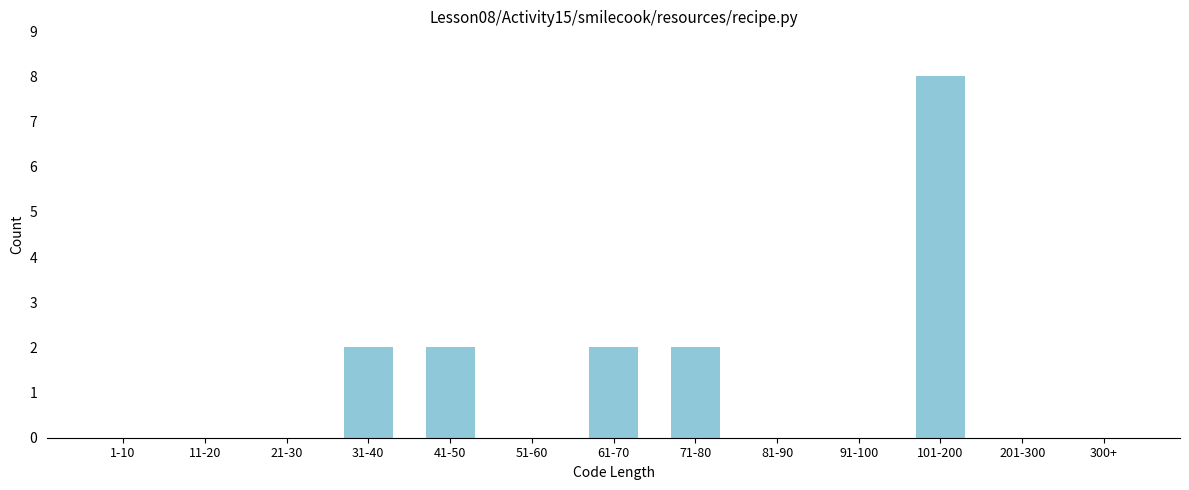

Reading left to right, list all the values displayed in this chart.

1-10=0	11-20=0	21-30=0	31-40=2	41-50=2	51-60=0	61-70=2	71-80=2	81-90=0	91-100=0	101-200=8	201-300=0	300+=0